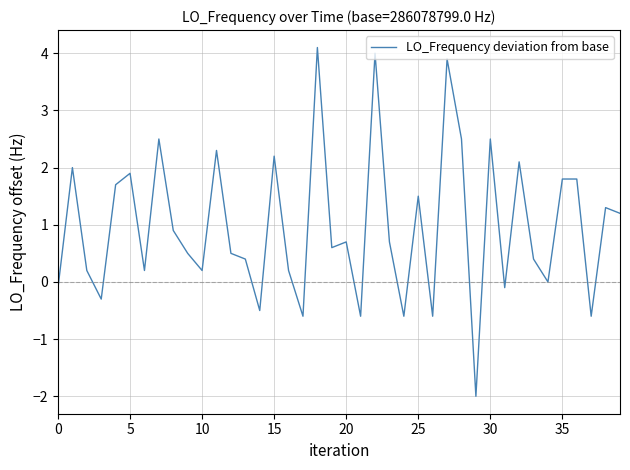

What is the difference between the maximum and minimum values?

6.1